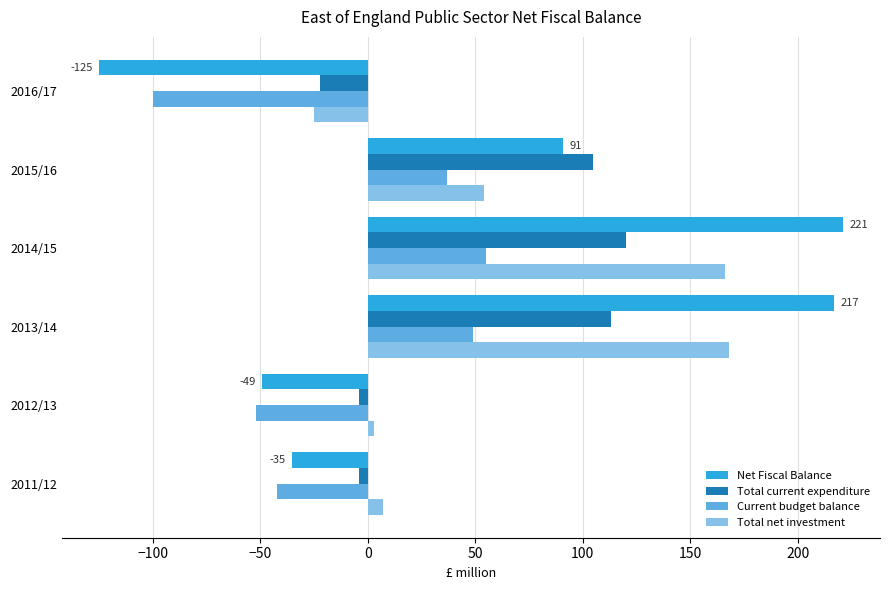

List the series in order of their peak value, lowest first.

Current budget balance, Total current expenditure, Total net investment, Net Fiscal Balance